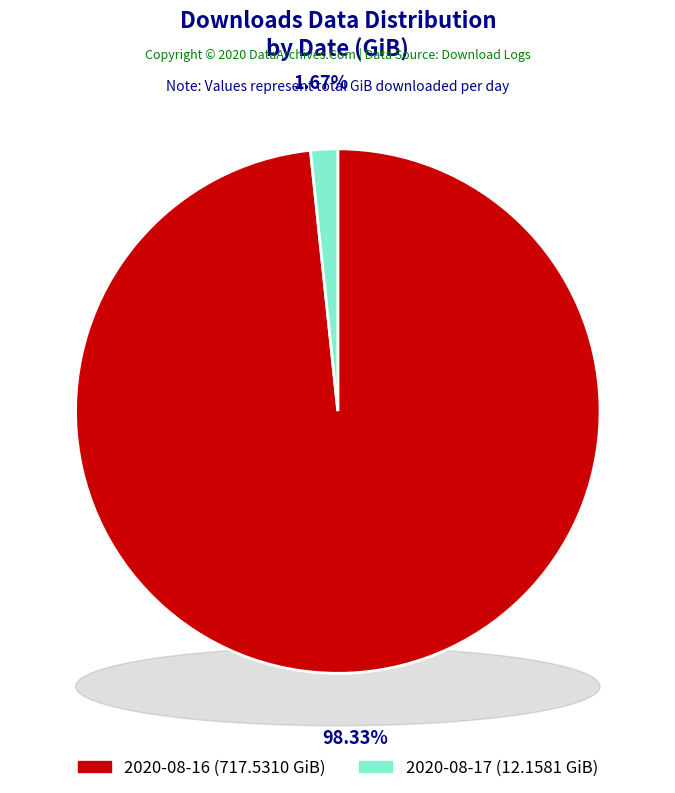

Which category has the biggest portion of the pie?

2020-08-16